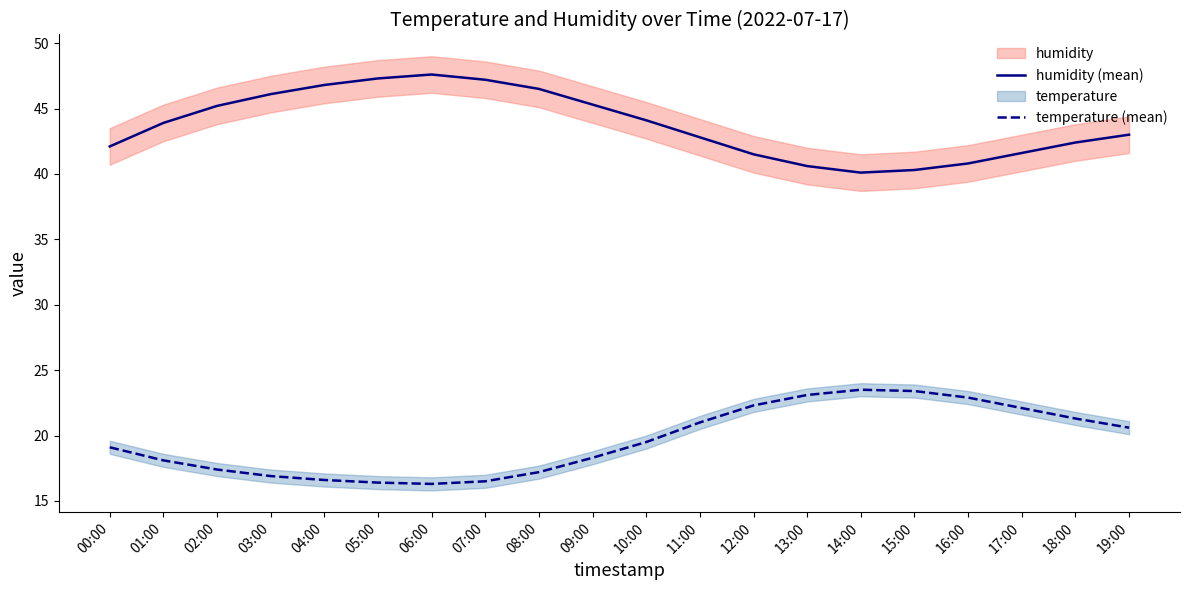

What is the minimum value for temperature (mean)?

16.3